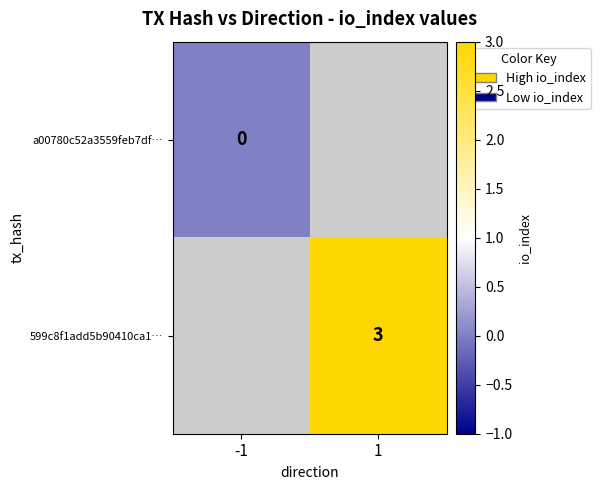

True or false: 599c8f1add5b90410ca1… has a value of 3 at 1.

True